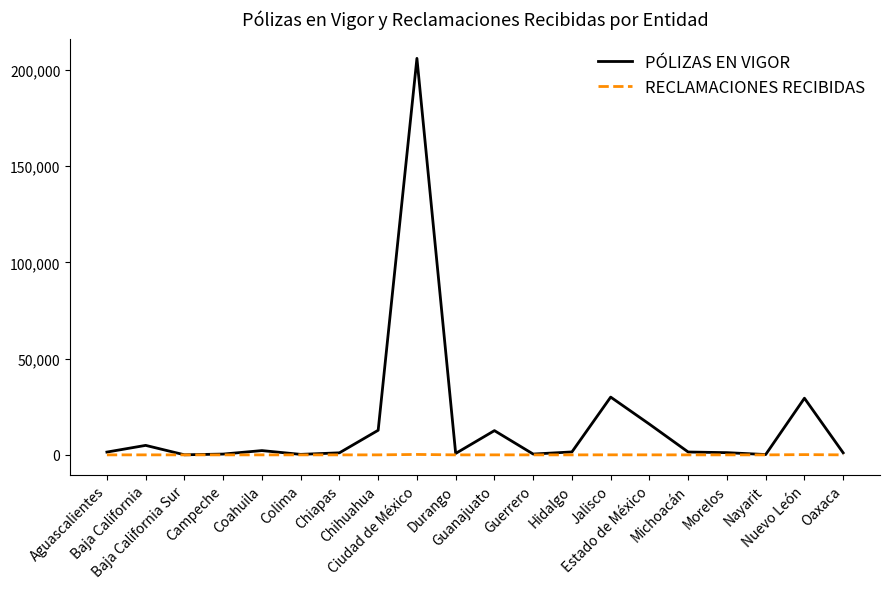

True or false: RECLAMACIONES RECIBIDAS has a value of 3 at Coahuila.

True